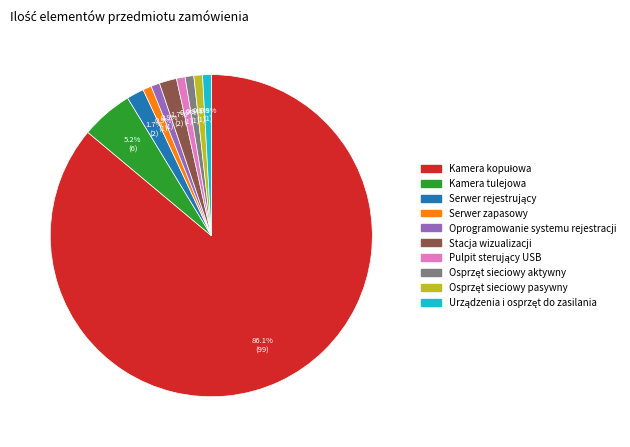

Is Serwer zapasowy the majority of the pie?

No